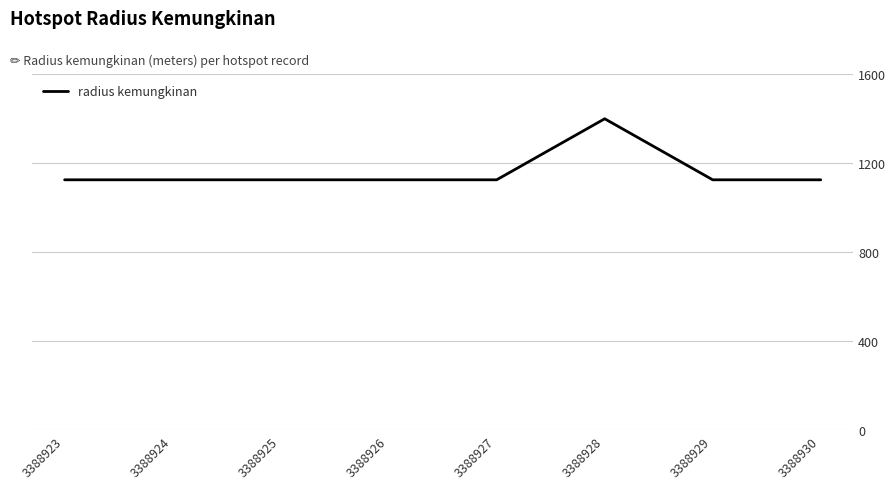

Reading right to left, extract all data points from this chart.

3388930=1125	3388929=1125	3388928=1399	3388927=1125	3388926=1125	3388925=1125	3388924=1125	3388923=1125